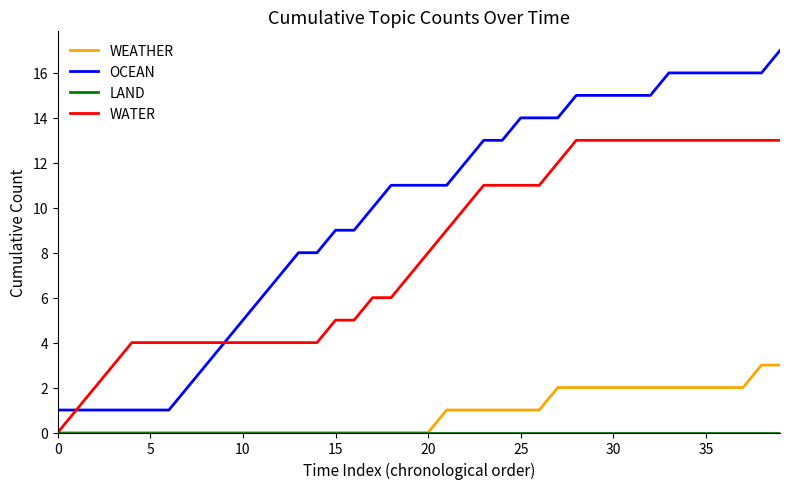

Which series has the largest range (max minus min)?

OCEAN